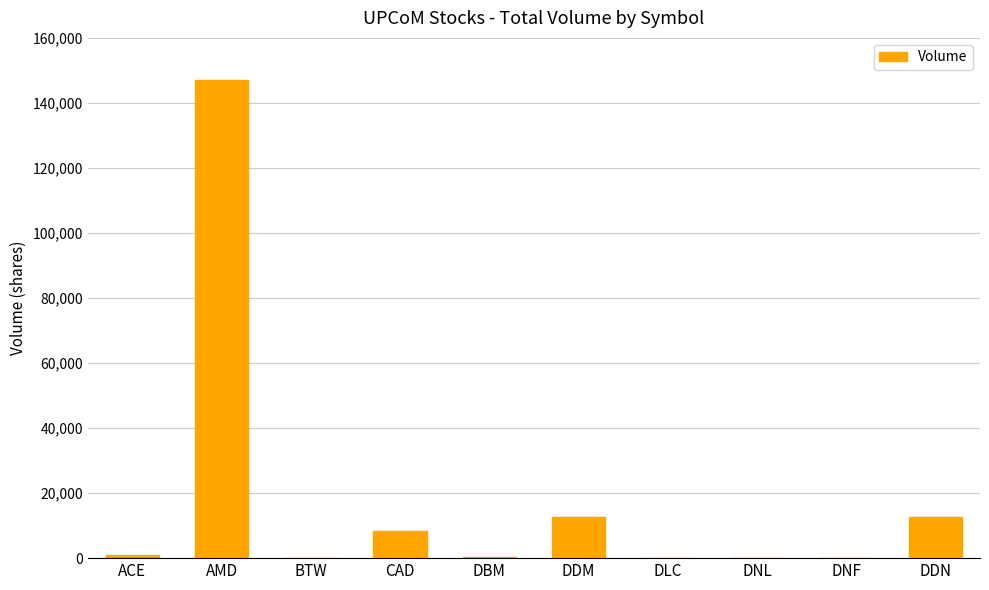

Between DNL and DDM, which is larger?

DDM